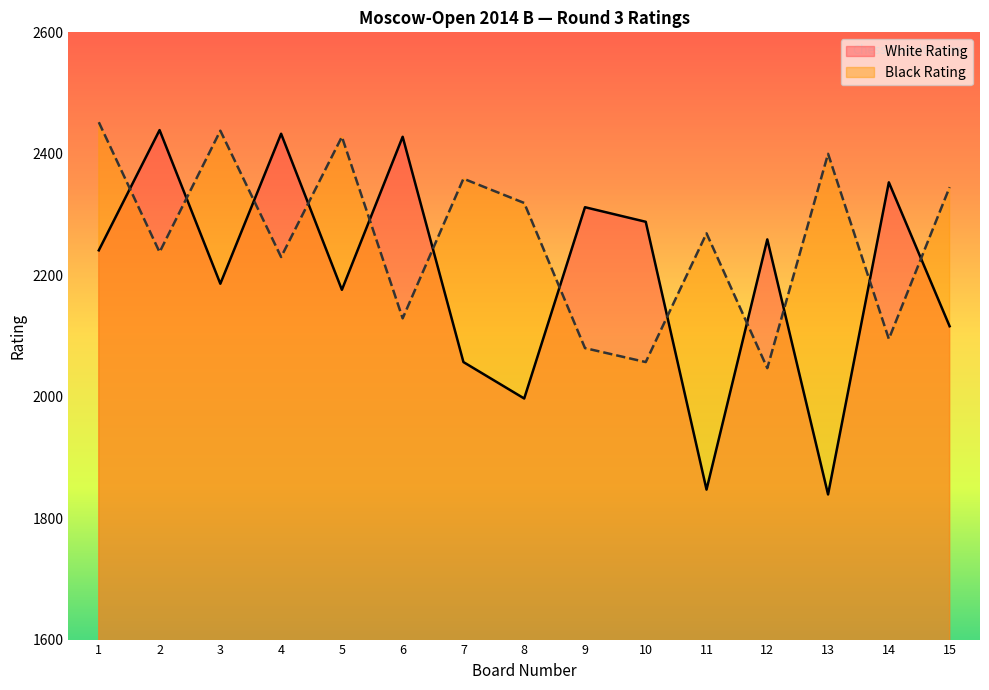

List the series in order of their overall mean, lowest first.

White Rating, Black Rating